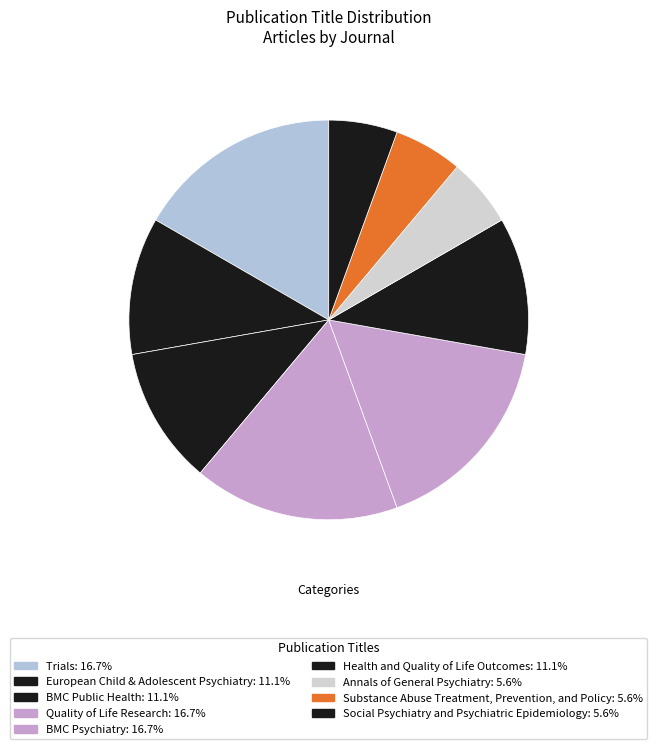

How many segments does this pie chart have?

9